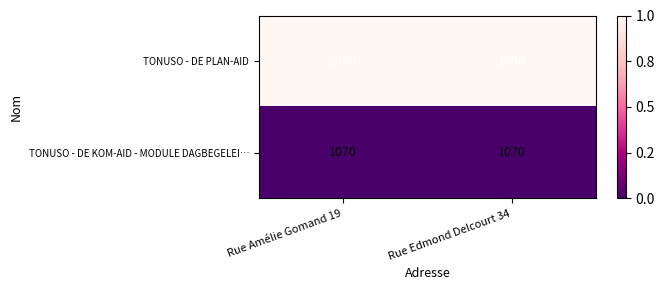

Reading left to right, transcribe all the data shown in this chart.

TONUSO - DE PLAN-AID: Rue Amélie Gomand 19=1090	Rue Edmond Delcourt 34=1090
TONUSO - DE KOM-AID - MODULE DAGBEGELEI…: Rue Amélie Gomand 19=1070	Rue Edmond Delcourt 34=1070